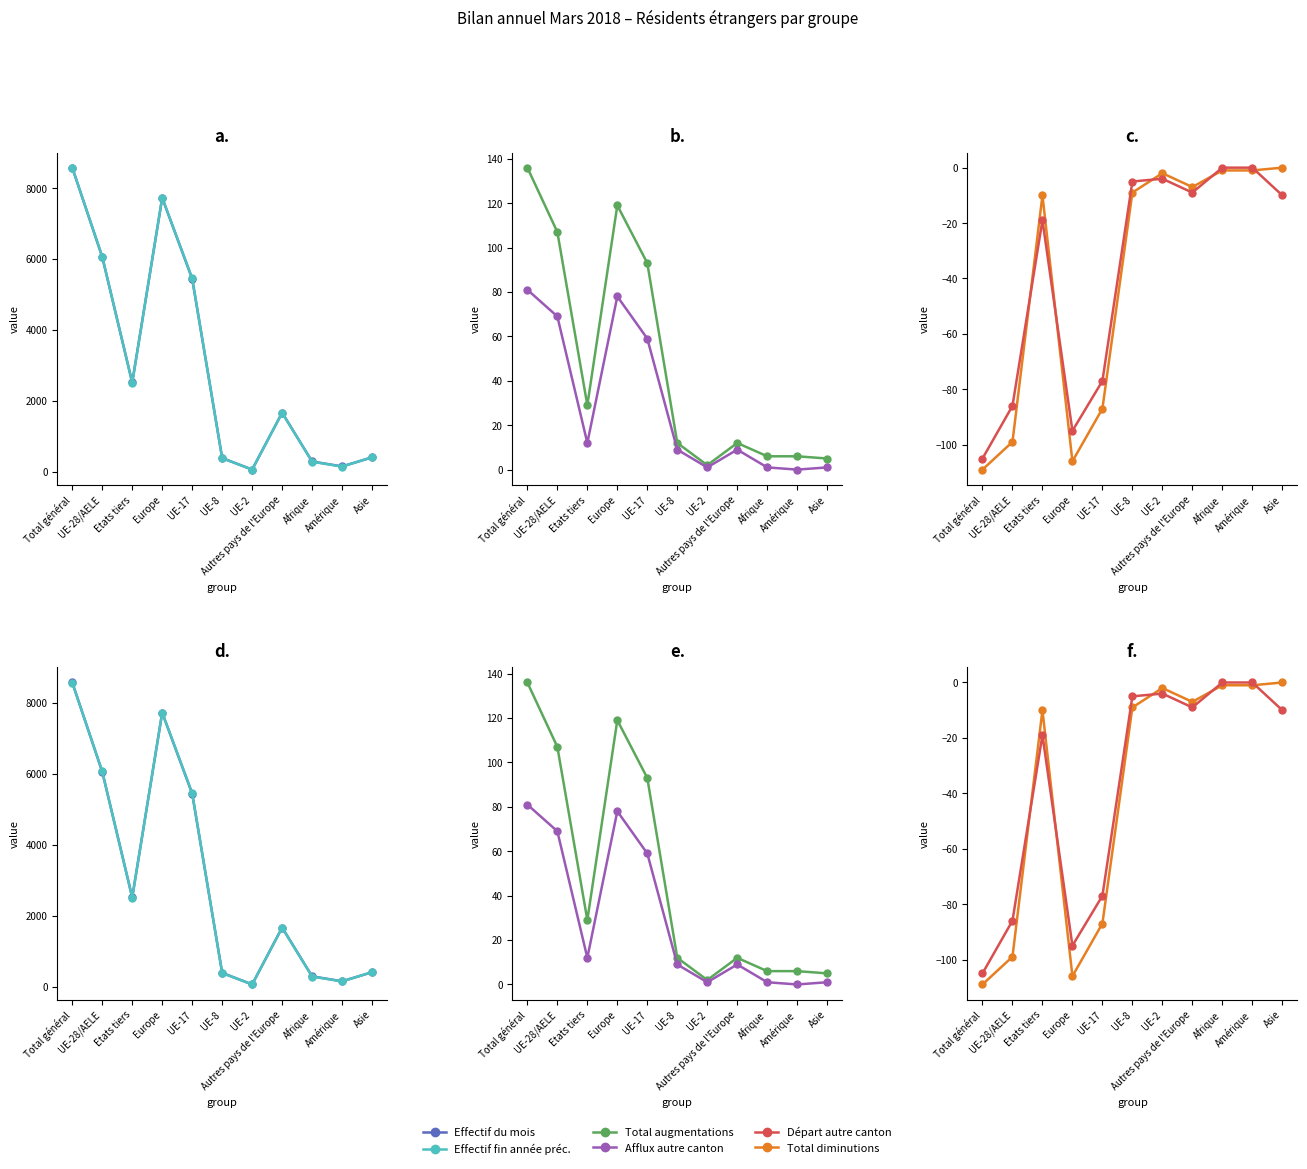

Reading left to right, list all the values displayed in this chart.

Effectif du mois: Total général=8577	UE-28/AELE=6058	Etats tiers=2519	Europe=7725	UE-17=5442	UE-8=388	UE-2=61	Autres pays de l'Europe=1667	Afrique=290	Amérique=151	Asie=406
Effectif fin année préc.: Total général=8575	UE-28/AELE=6068	Etats tiers=2507	Europe=7730	UE-17=5455	UE-8=381	UE-2=64	Autres pays de l'Europe=1662	Afrique=284	Amérique=146	Asie=410
Total augmentations: Total général=136	UE-28/AELE=107	Etats tiers=29	Europe=119	UE-17=93	UE-8=12	UE-2=2	Autres pays de l'Europe=12	Afrique=6	Amérique=6	Asie=5
Afflux autre canton: Total général=81	UE-28/AELE=69	Etats tiers=12	Europe=78	UE-17=59	UE-8=9	UE-2=1	Autres pays de l'Europe=9	Afrique=1	Amérique=0	Asie=1
Total diminutions: Total général=-109	UE-28/AELE=-99	Etats tiers=-10	Europe=-106	UE-17=-87	UE-8=-9	UE-2=-2	Autres pays de l'Europe=-7	Afrique=-1	Amérique=-1	Asie=0
Départ autre canton: Total général=-105	UE-28/AELE=-86	Etats tiers=-19	Europe=-95	UE-17=-77	UE-8=-5	UE-2=-4	Autres pays de l'Europe=-9	Afrique=0	Amérique=0	Asie=-10